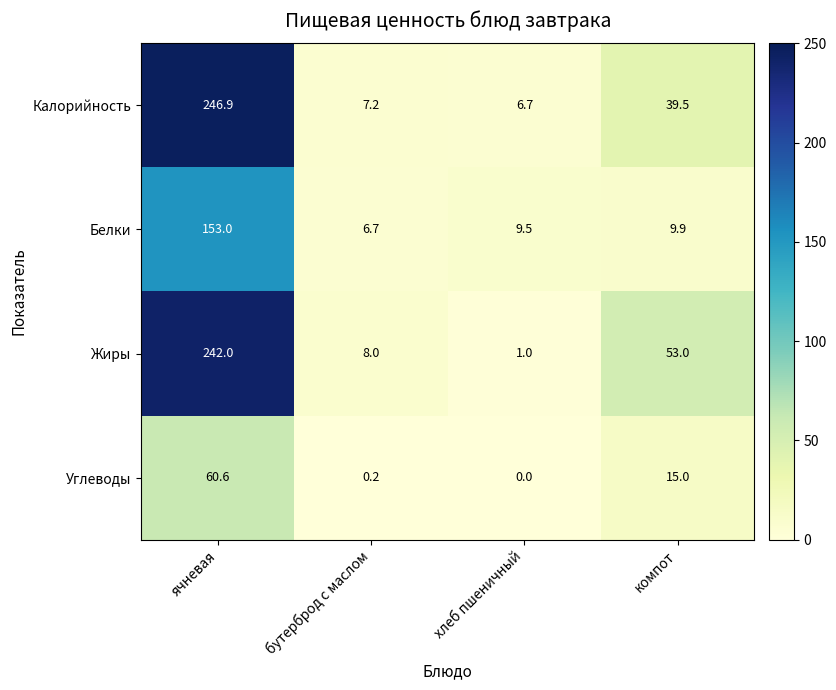

Rank the categories by Калорийность value from highest to lowest.

ячневая, компот, бутерброд с маслом, хлеб пшеничный